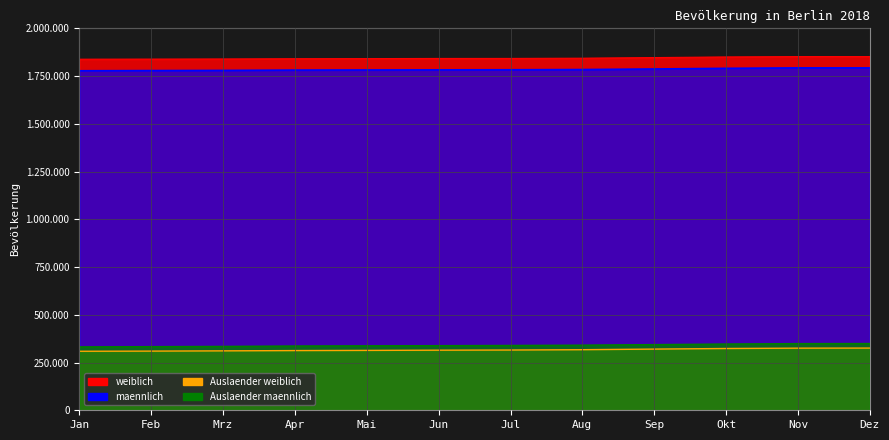

True or false: Auslaender_weiblich and weiblich cross at least once.

False